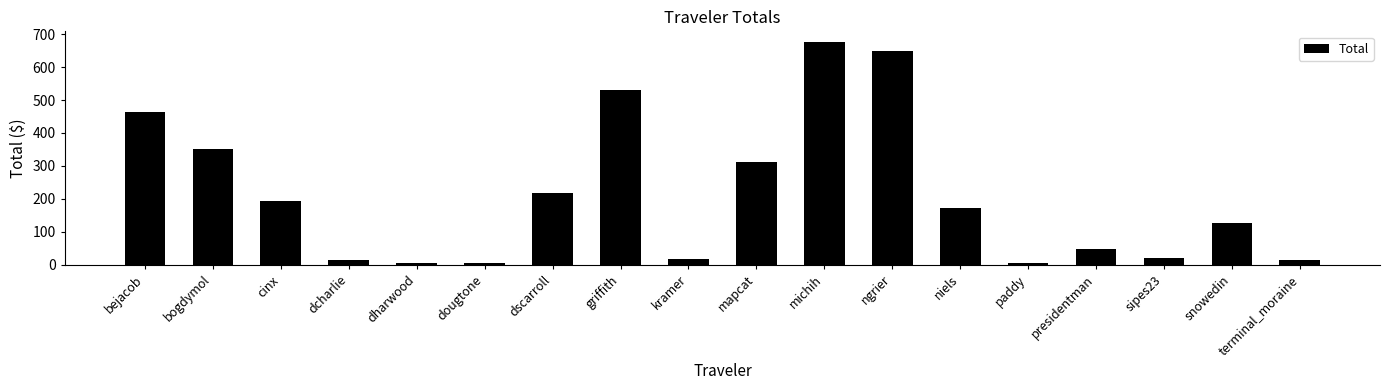

What is the average value?

212.1